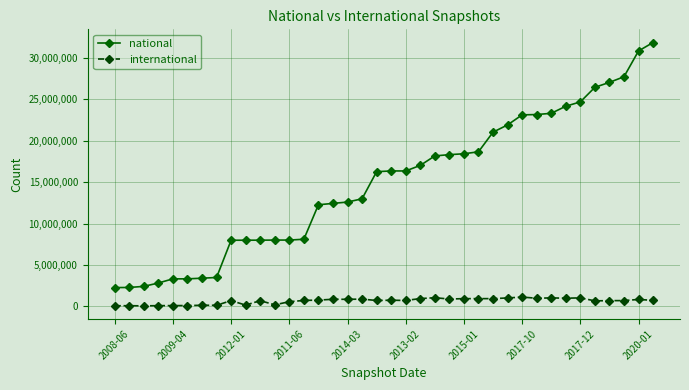

What is the average value of the international series?

660521